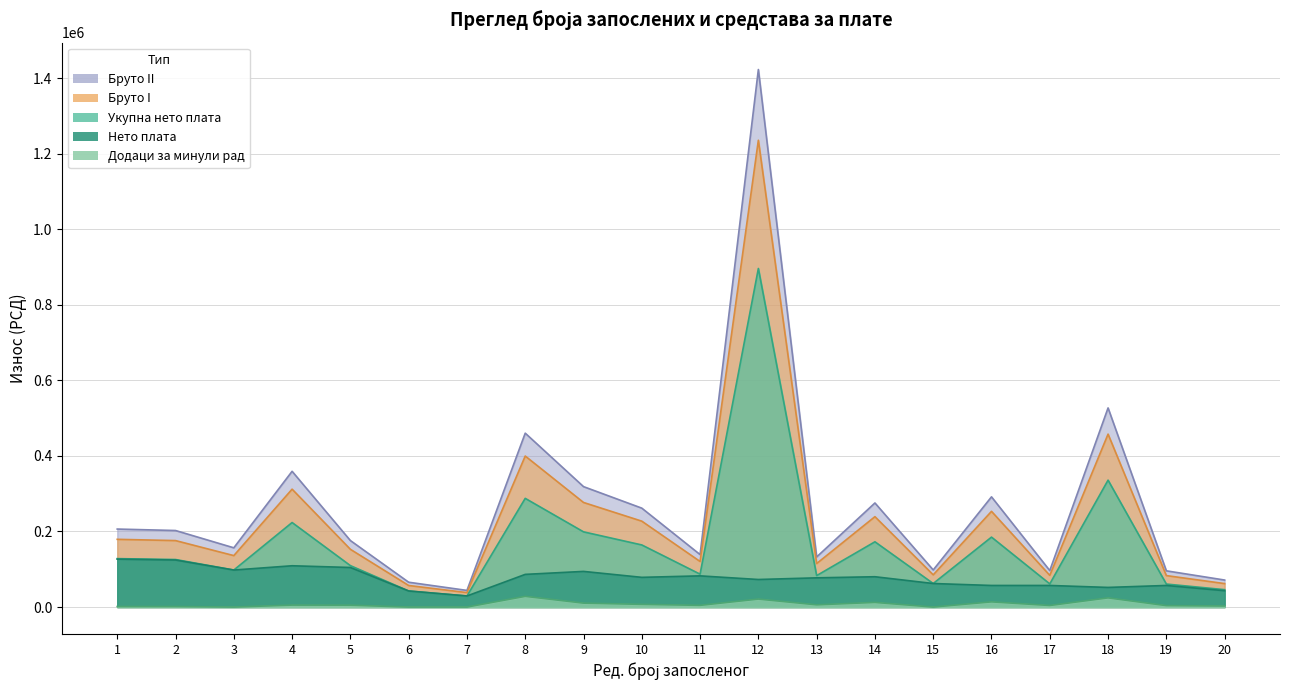

Which label corresponds to the smallest value in the chart?

3